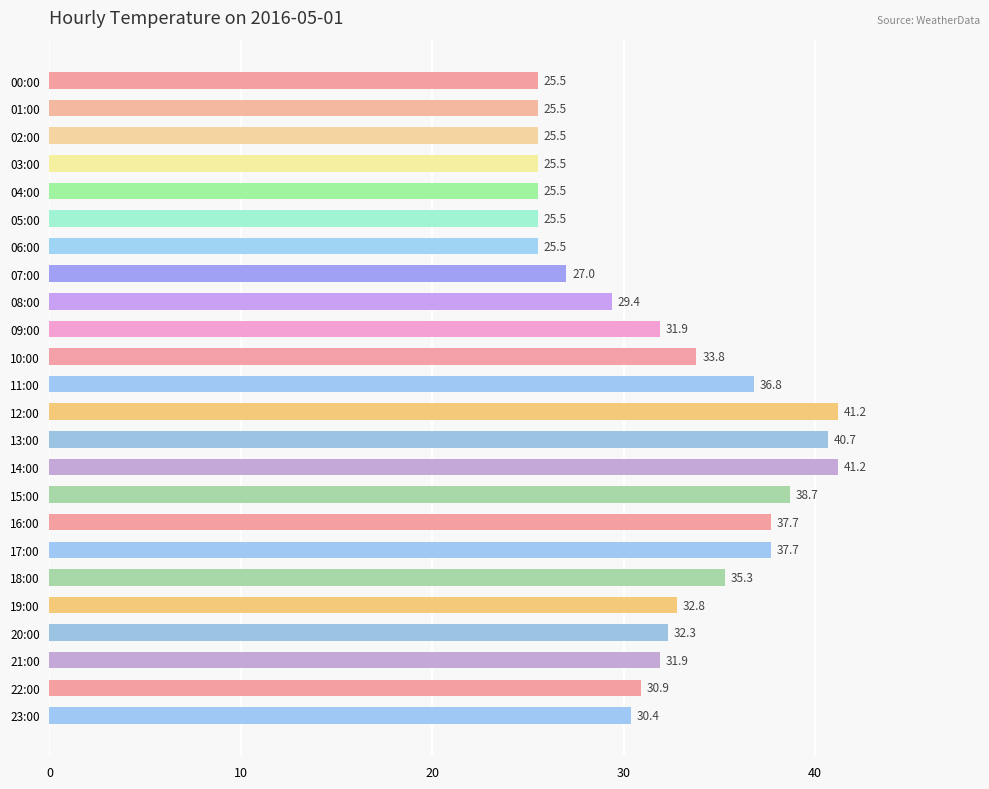

Reading bottom to top, what are all the values shown in this chart?

30.4	30.9	31.9	32.3	32.8	35.3	37.7	37.7	38.7	41.2	40.7	41.2	36.8	33.8	31.9	29.4	27.0	25.5	25.5	25.5	25.5	25.5	25.5	25.5